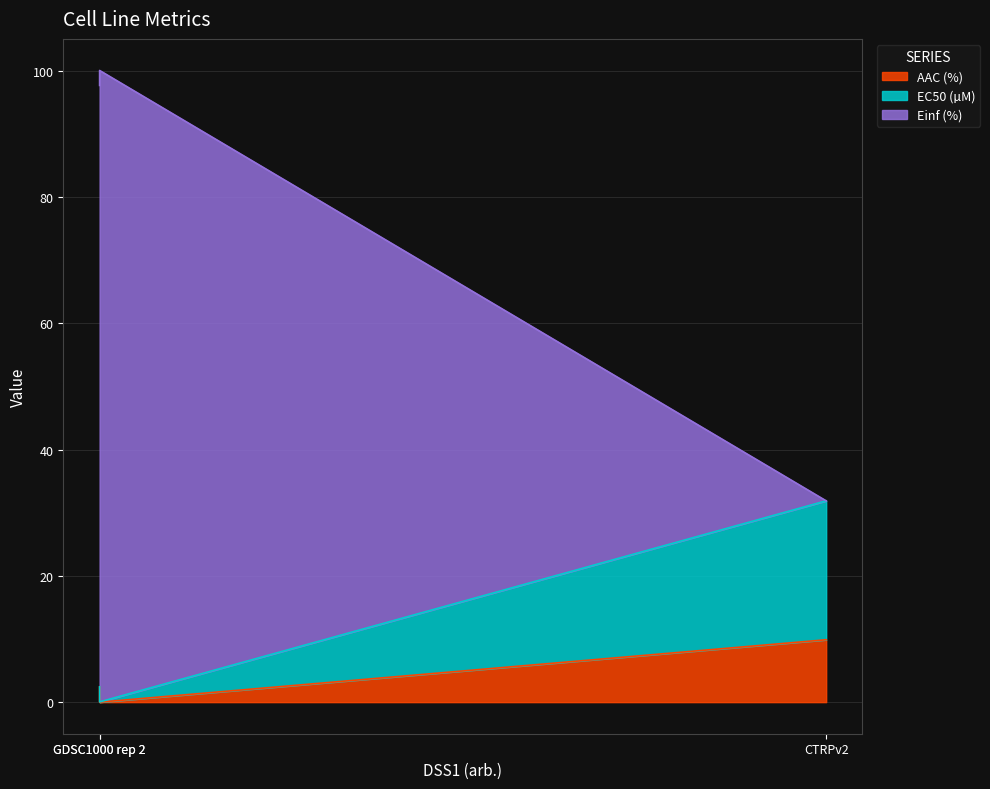

Is it true that AAC (%) equals 1.5 at GDSC1000 rep 2?

False